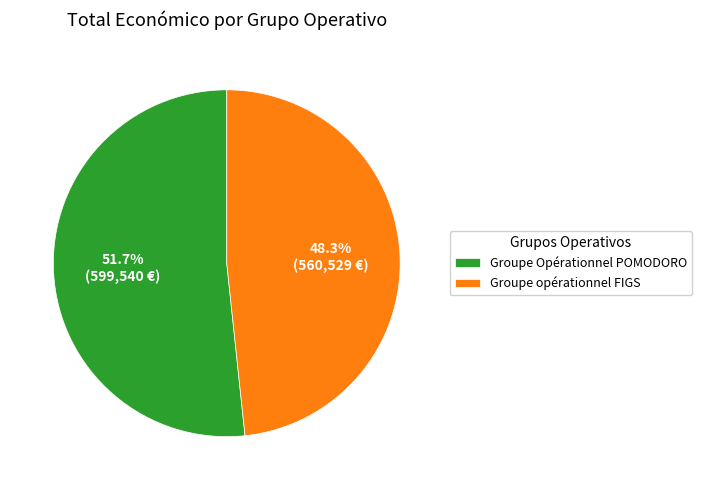

Rank the categories by value from lowest to highest.

Groupe opérationnel FIGS, Groupe Opérationnel POMODORO